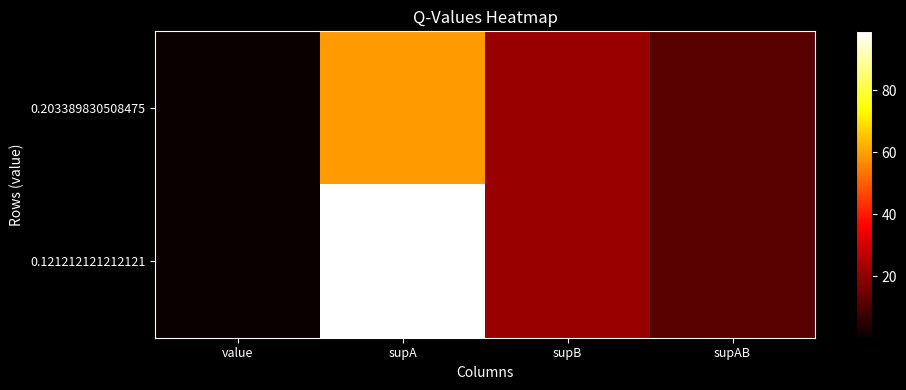

Which series has the largest total across all categories?

0.121212121212121